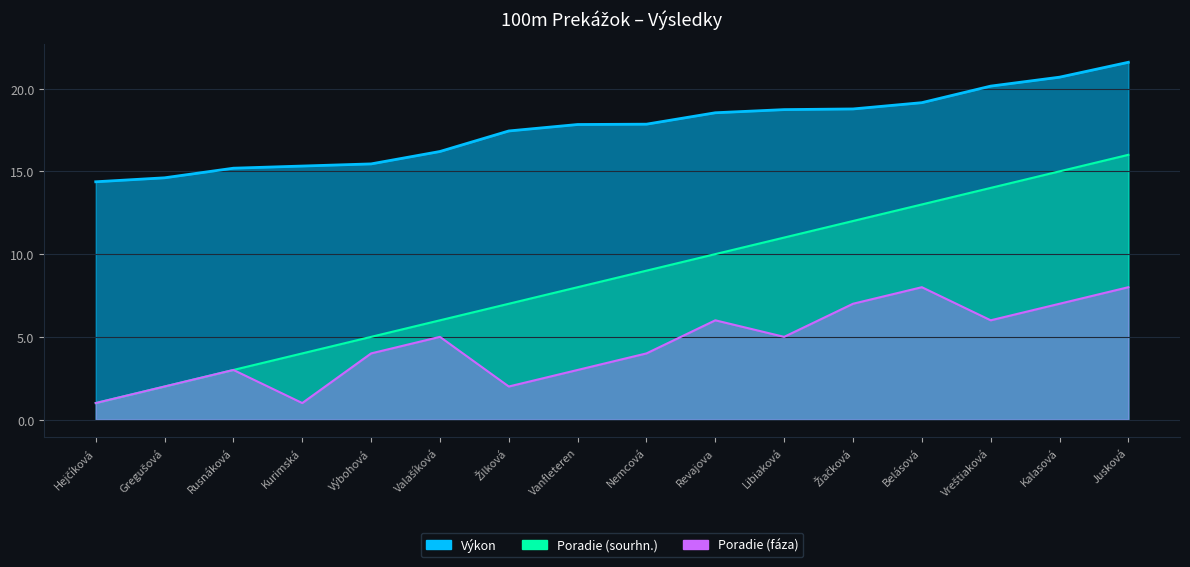

Where is Výkon nearest to the value 17?

Žilková